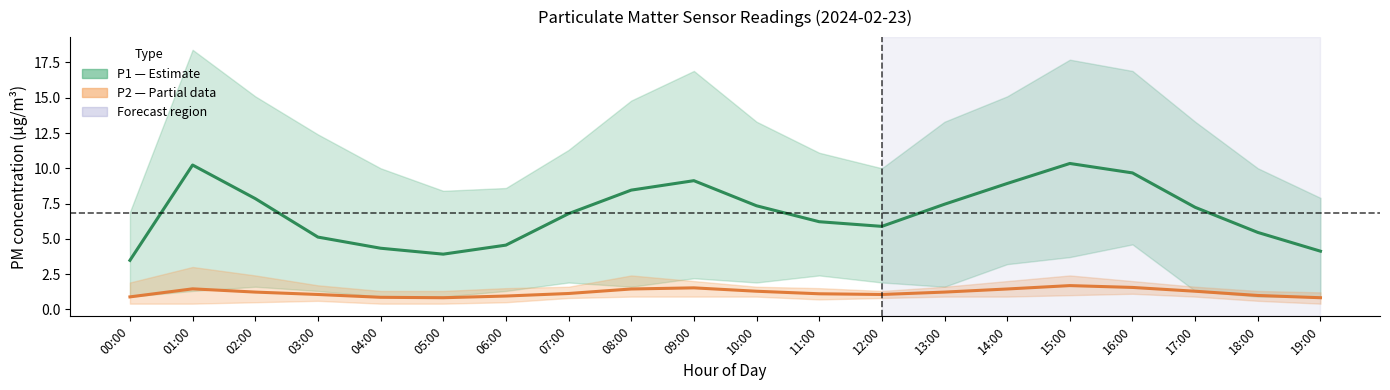

How many categories are shown in the chart?

20